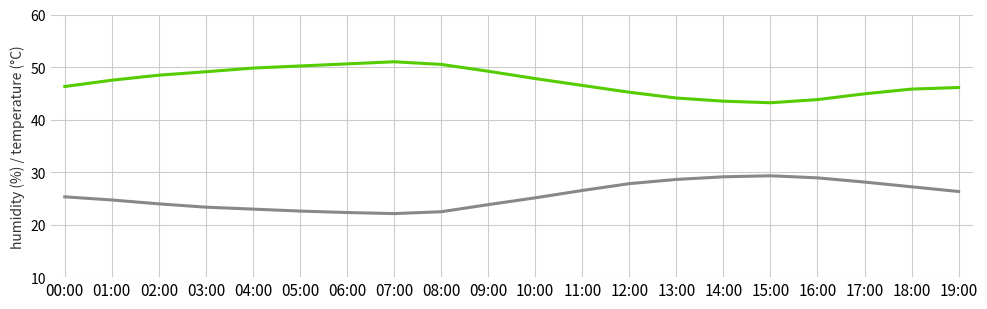

What is the maximum value shown in the chart?

51.0